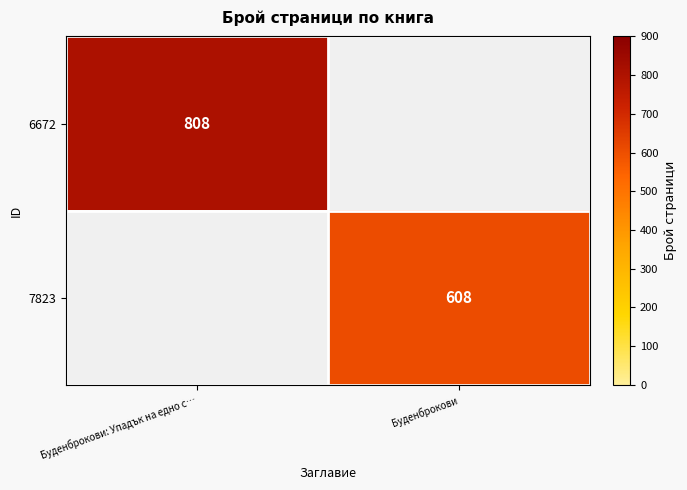

What is the total value across all series at Буденброкови?

608